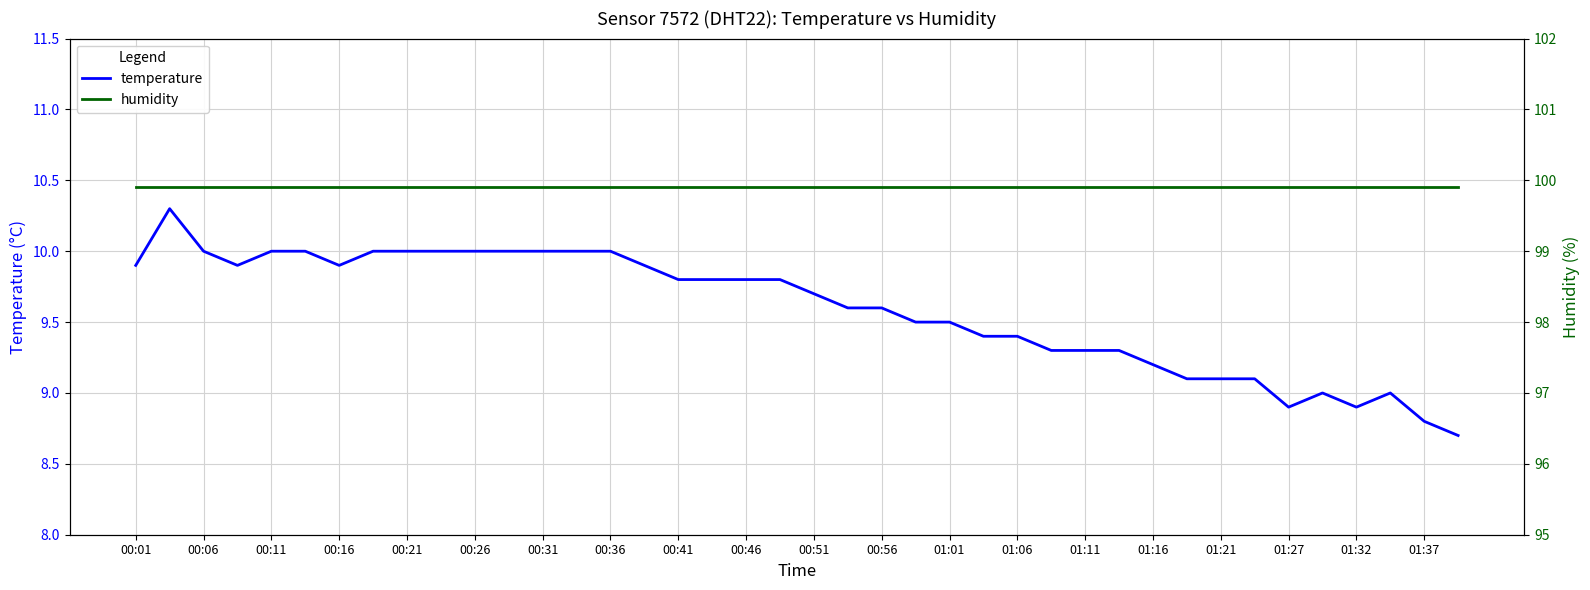

The temperature series shows 9.5 at 01:01. True or false?

True